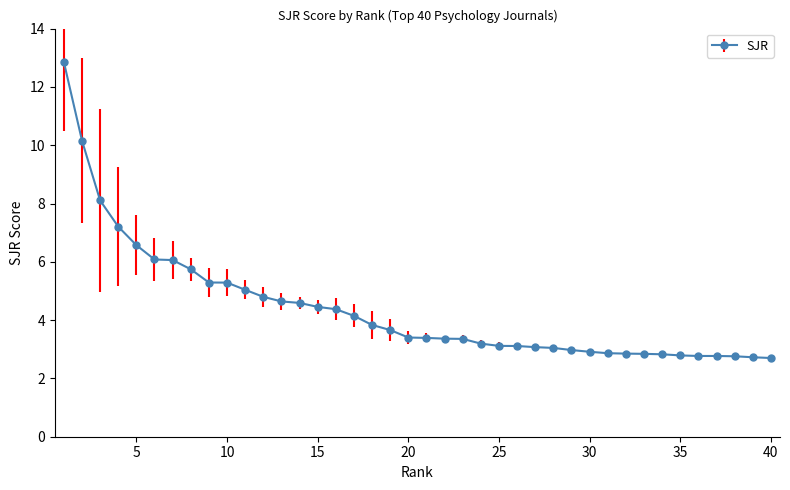

What is the greatest value displayed?

12.9